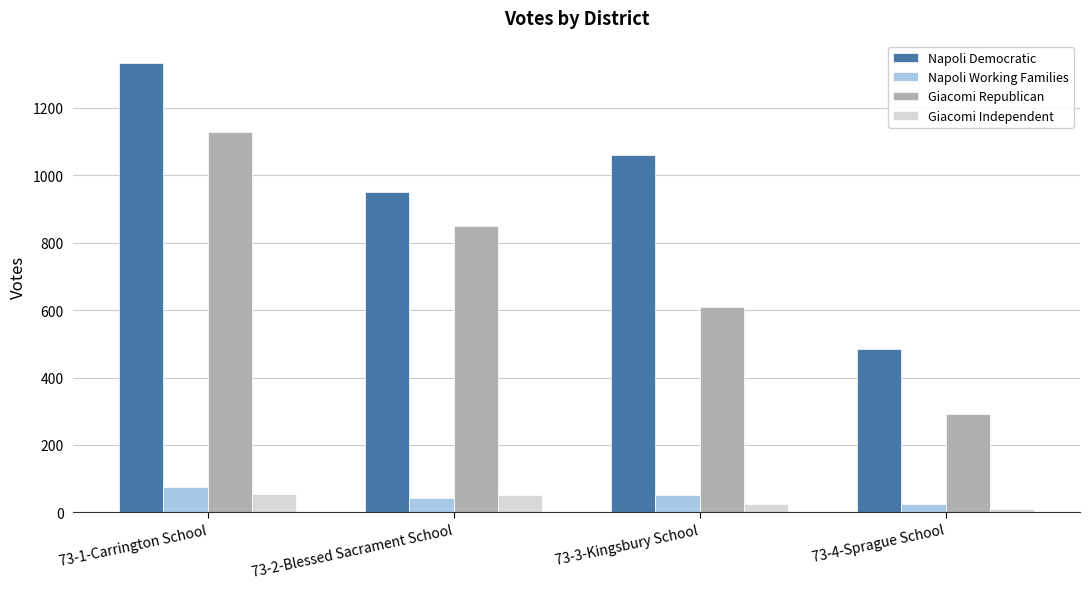

List the series in order of their peak value, highest first.

Napoli Democratic, Giacomi Republican, Napoli Working Families, Giacomi Independent